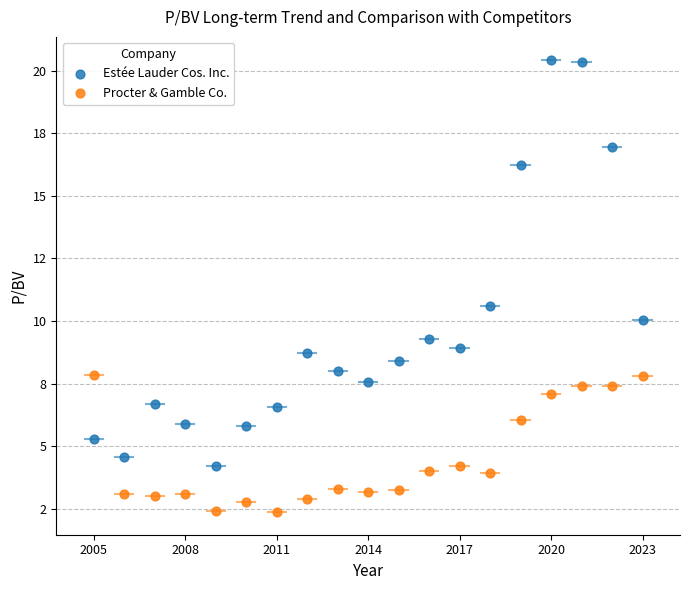

What are all the series names shown in the legend?

Estée Lauder Cos. Inc., Procter & Gamble Co.